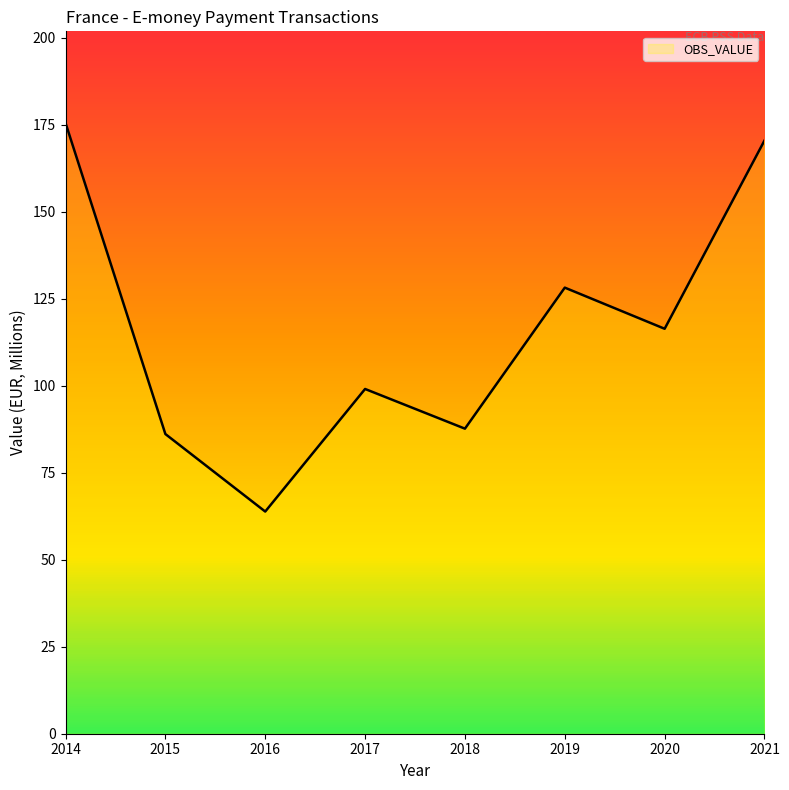

At which category does the chart reach its peak across all series?

2014